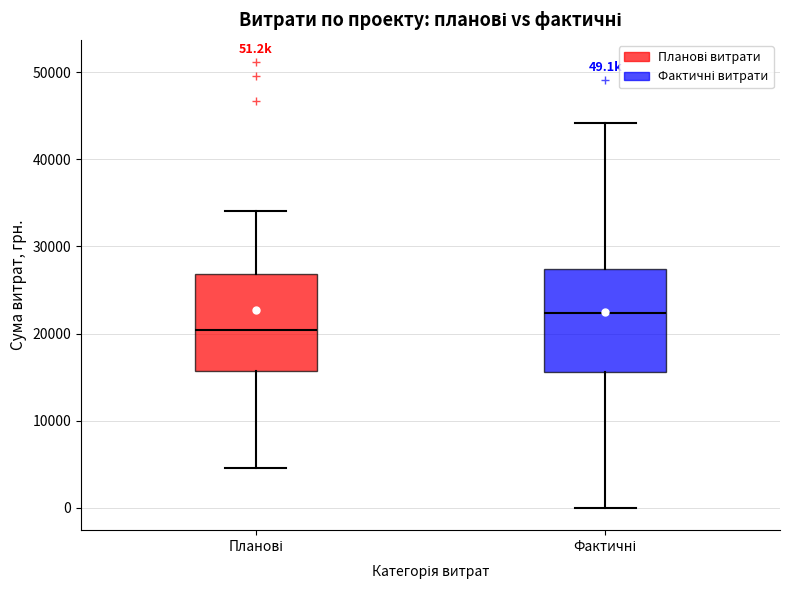

Which box has the lowest median line?

Планові